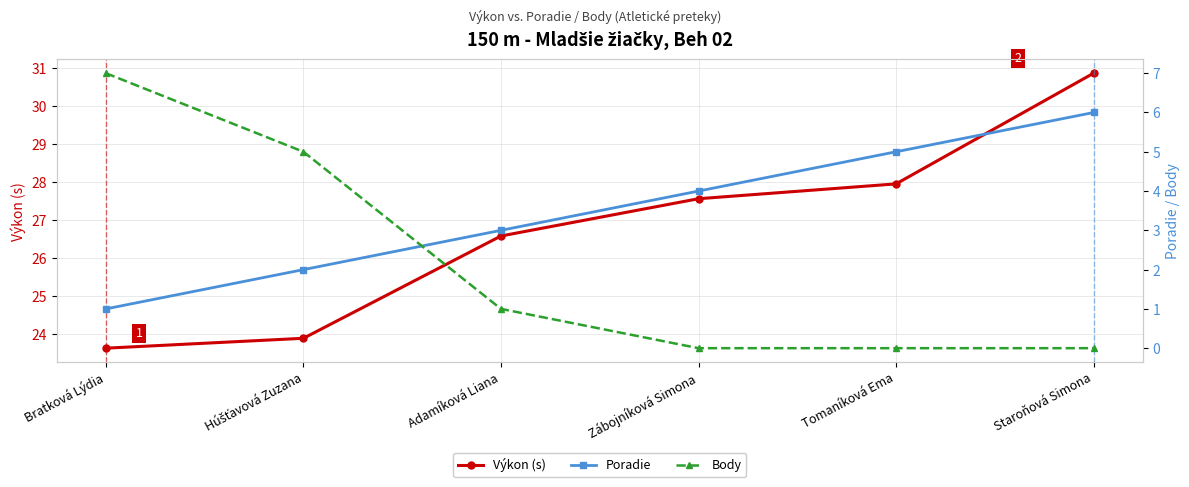

What is the greatest value displayed?

30.9